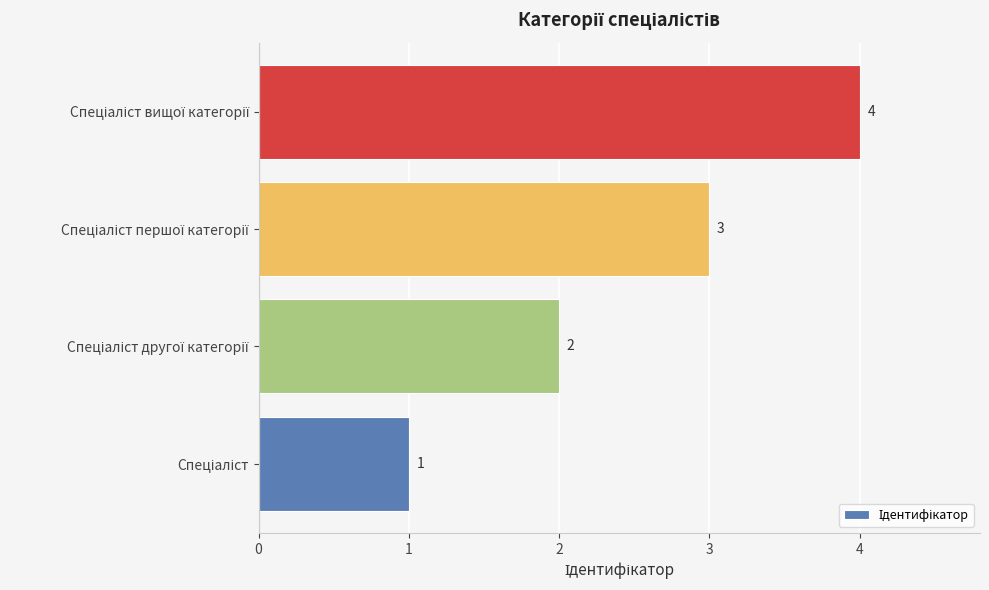

What is the maximum value shown in the chart?

4